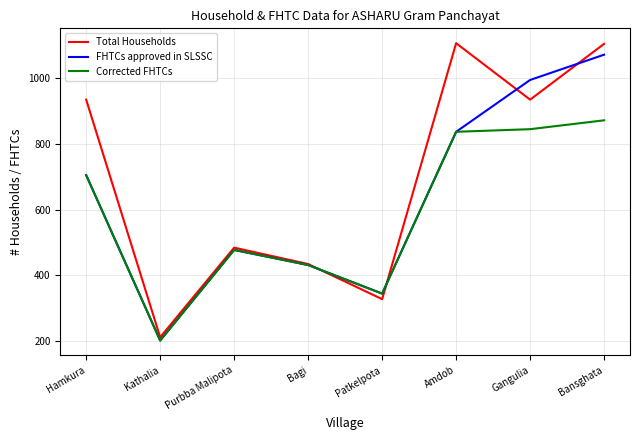

Which series has the largest total across all categories?

Total Households